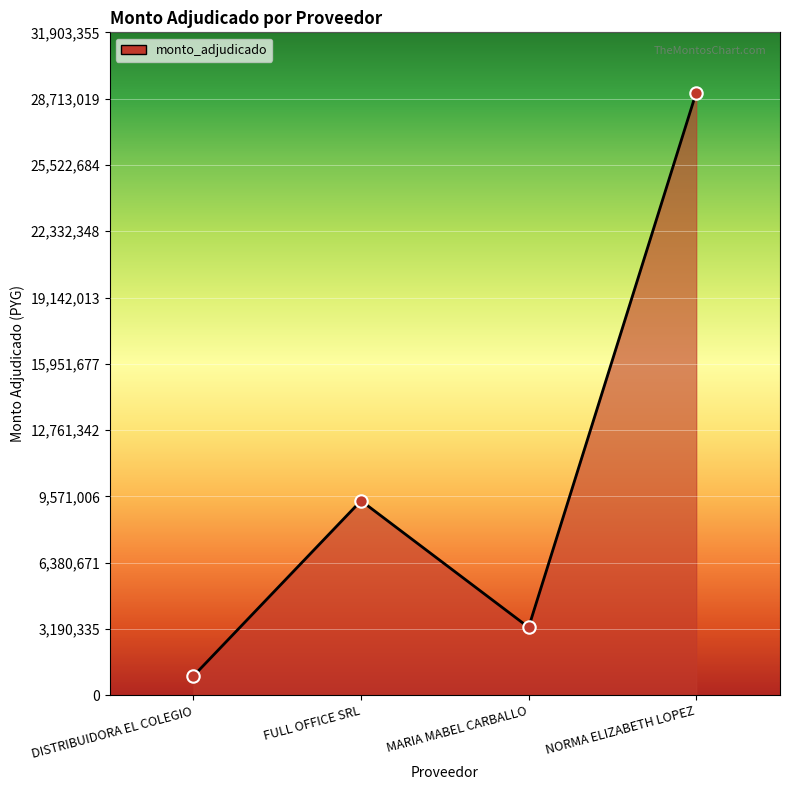

What is the change in value from FULL OFFICE SRL to NORMA ELIZABETH LOPEZ?

+19638050